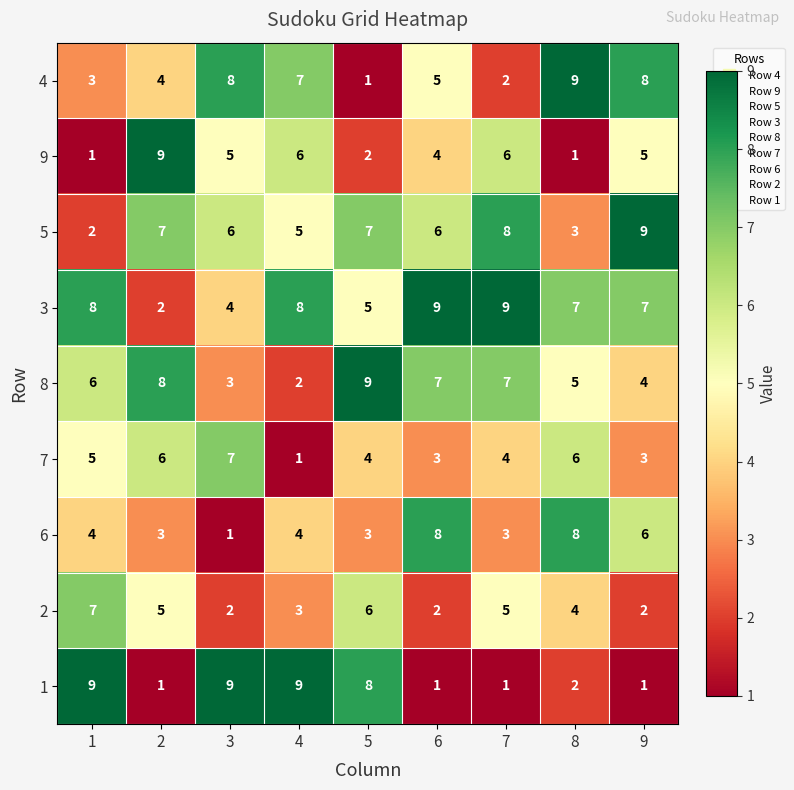

How many distinct data groups are displayed?

9